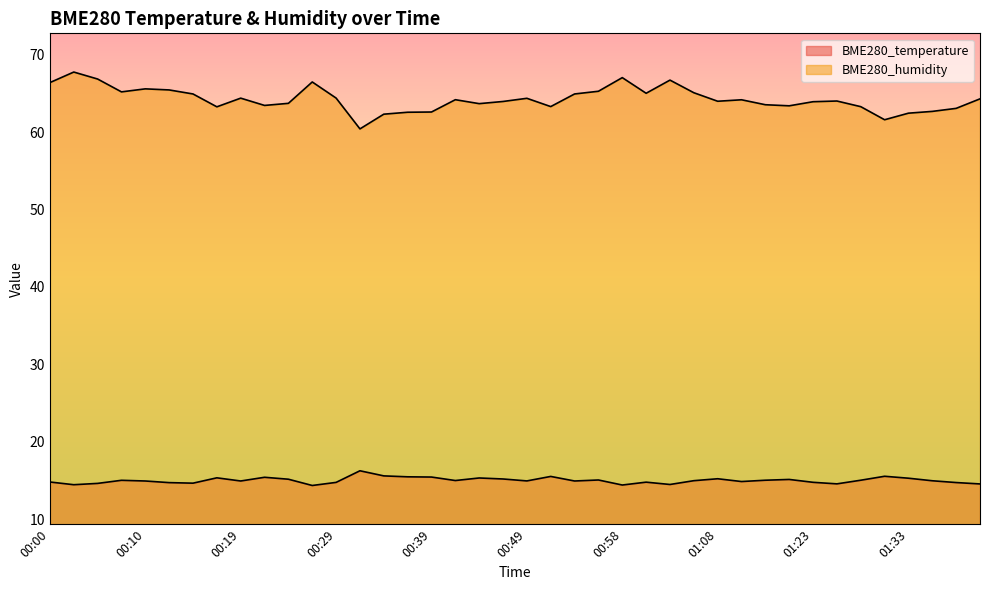

True or false: BME280_temperature and BME280_humidity cross at least once.

False